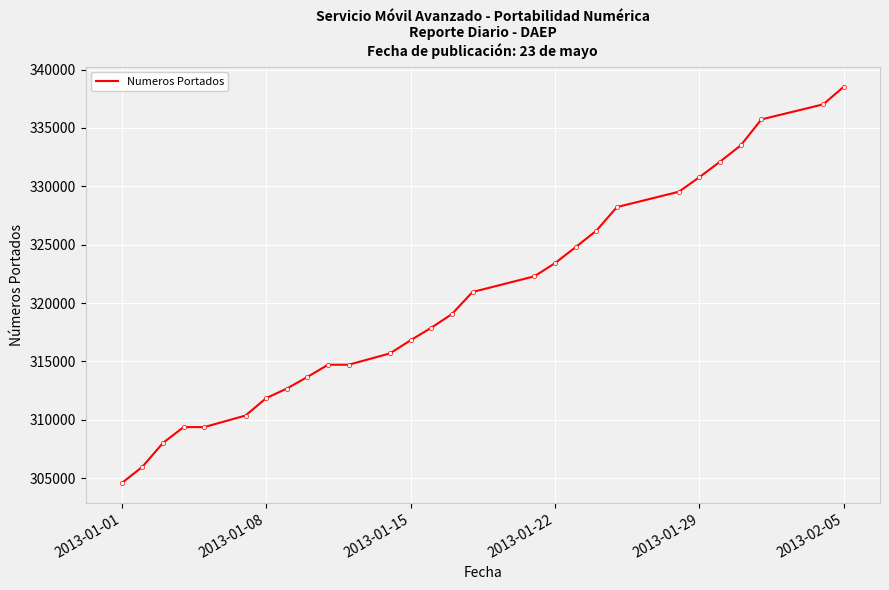

What is the difference between the maximum and minimum values?

33967